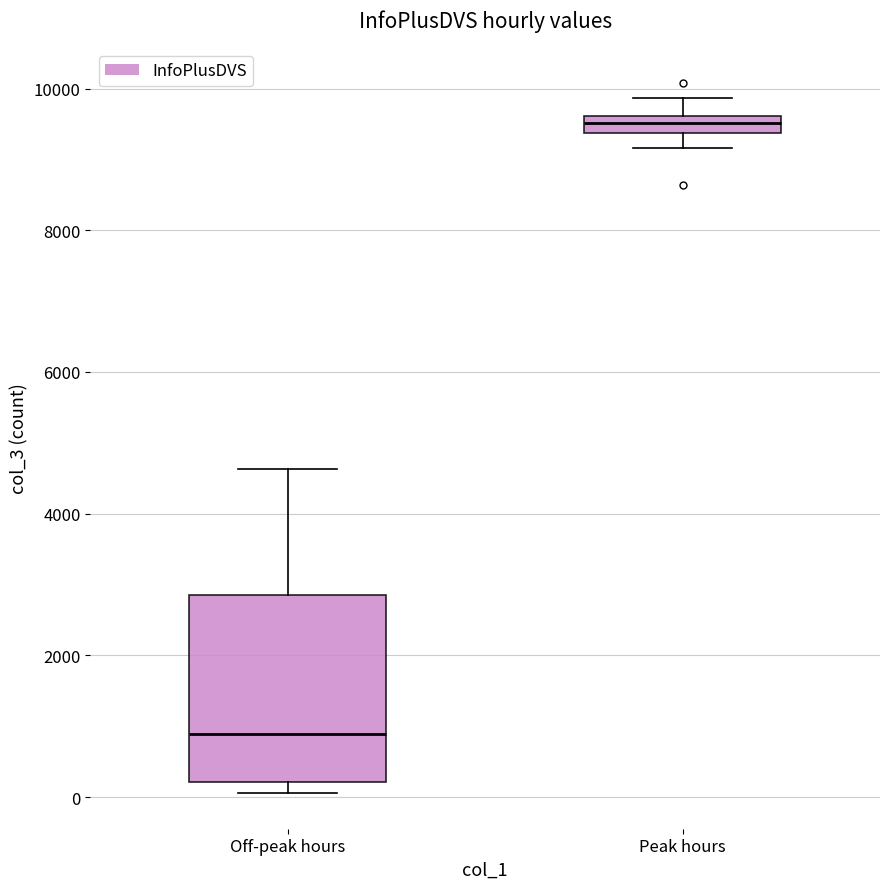

Where does the lower whisker of the box for Peak hours end on the y-axis? The values are not printed on the chart, so give them approximately, as read against the axis.

9200